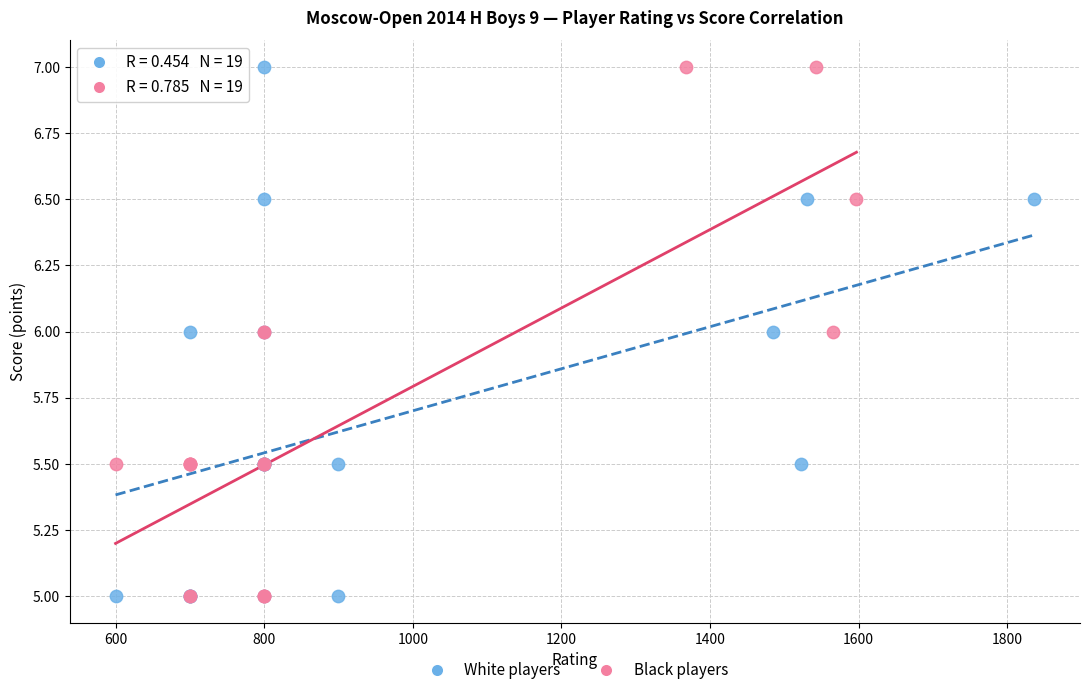

What are all the series names shown in the legend?

White players, Black players